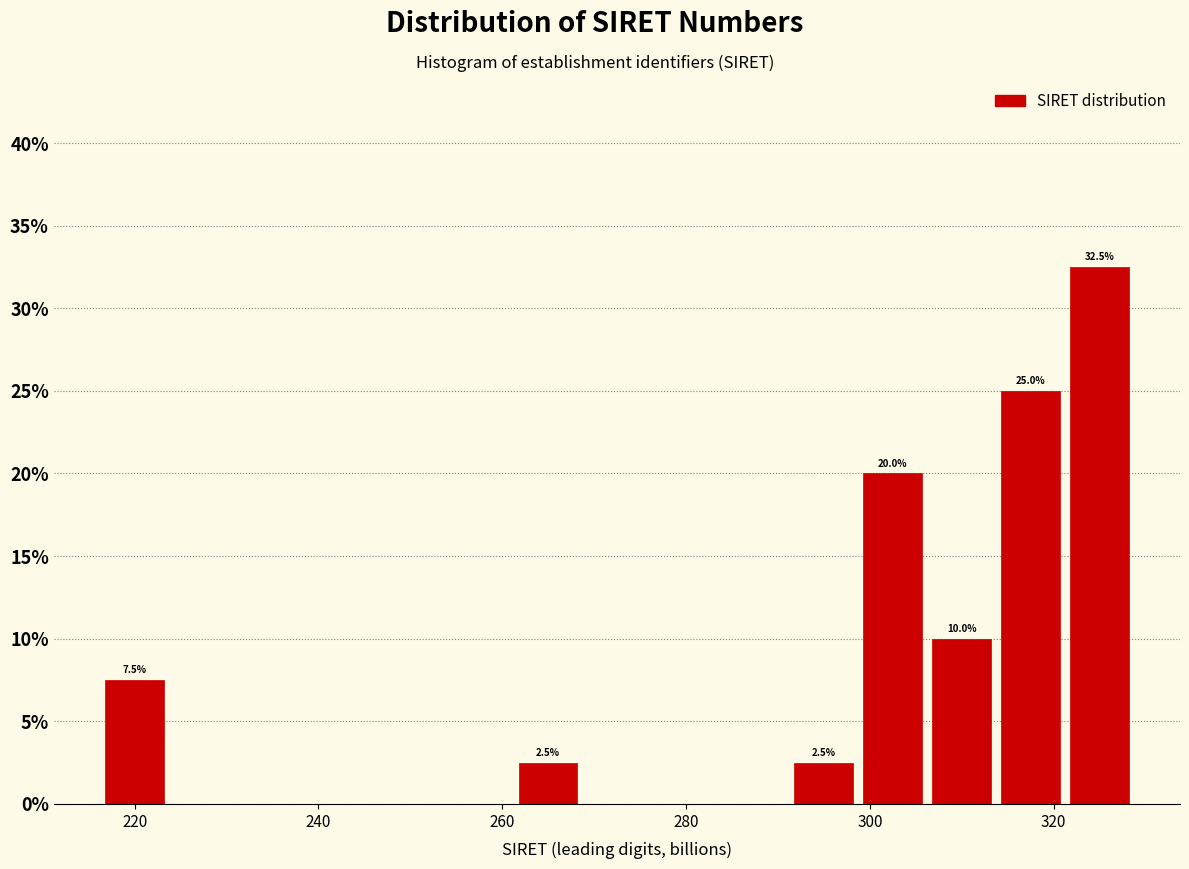

Read against the x-axis, roughly where is the centre of the tallest bar?

324